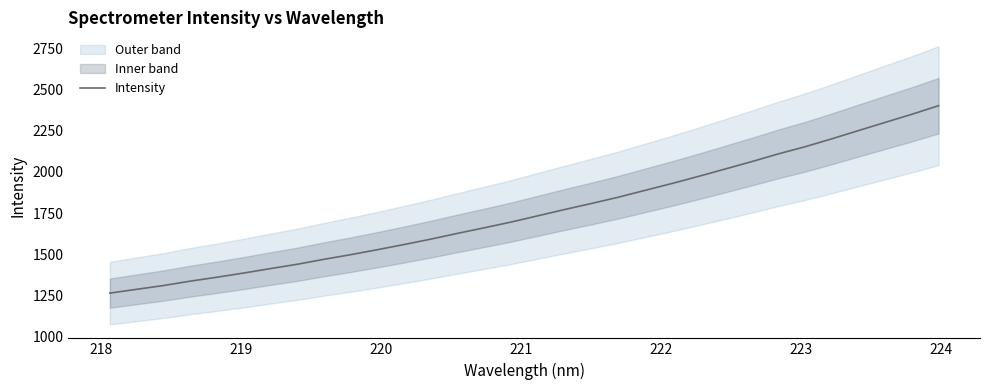

What is the minimum value for Intensity?

1265.8